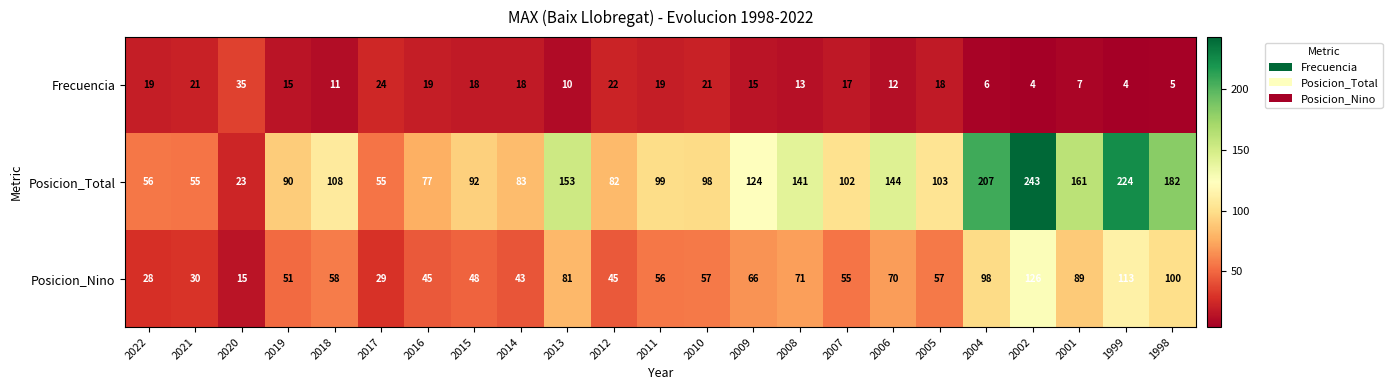

Which series has the widest spread of values?

Posicion_Total